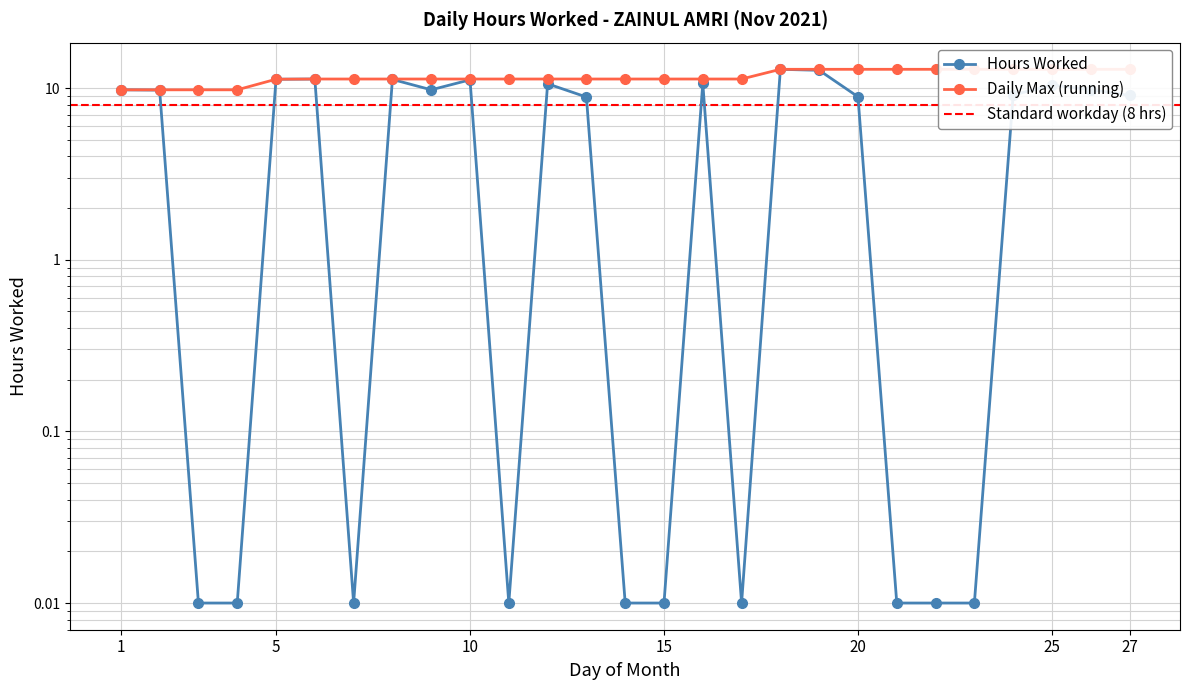

Is it true that the value at 2 is 9.7?

True